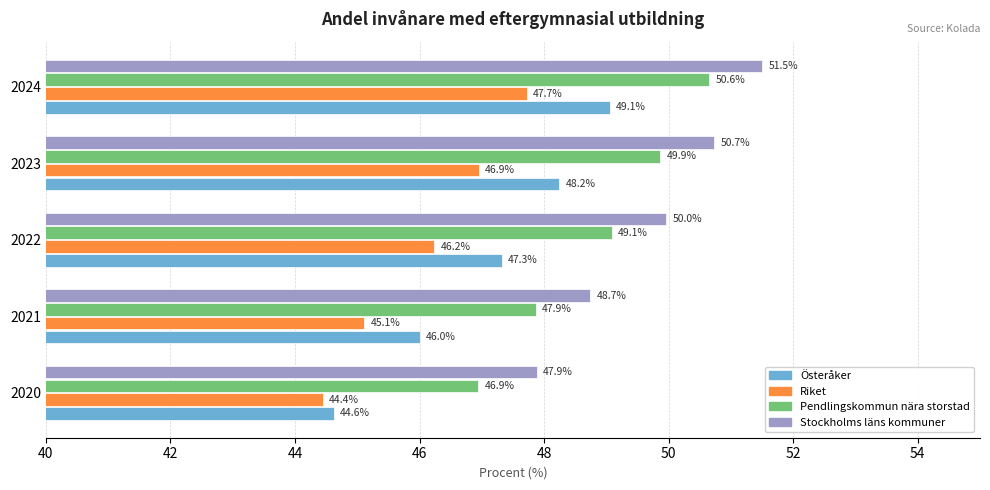

What are all the series names shown in the legend?

Österåker, Riket, Pendlingskommun nära storstad, Stockholms läns kommuner